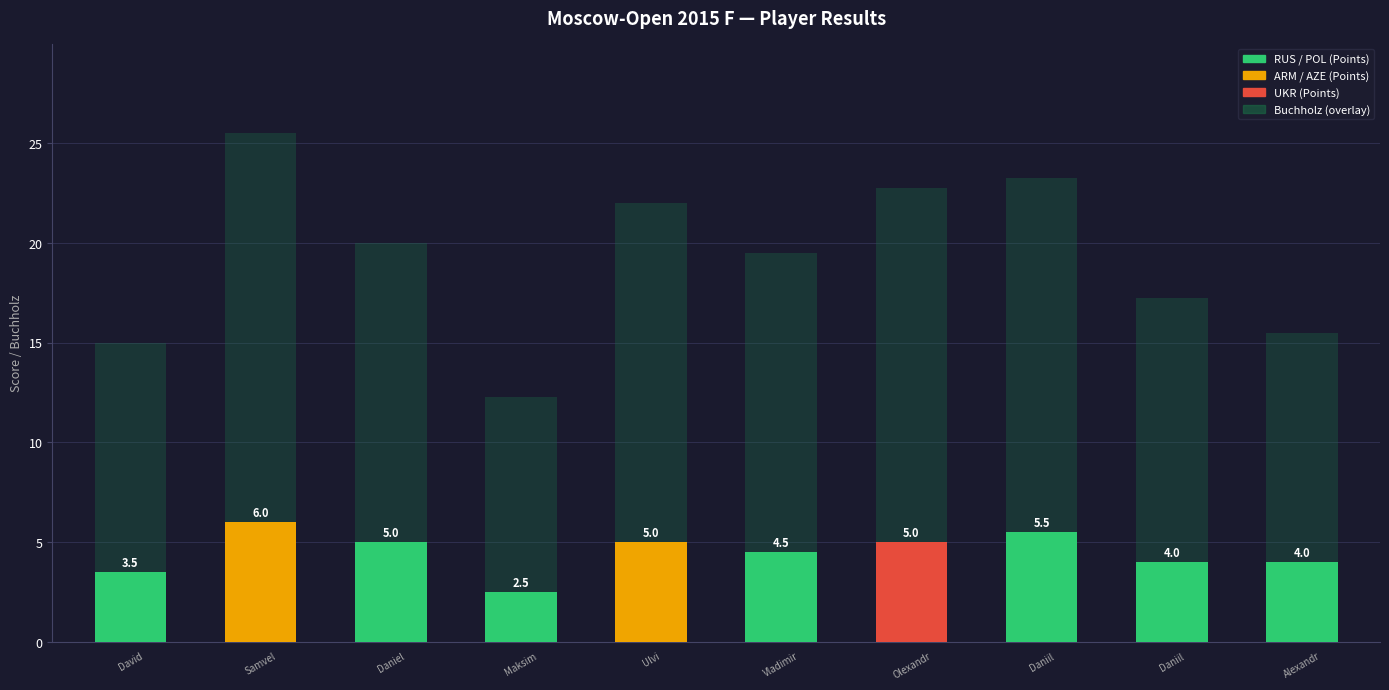

What is the difference between the Points values at 1 and 9?

2.0